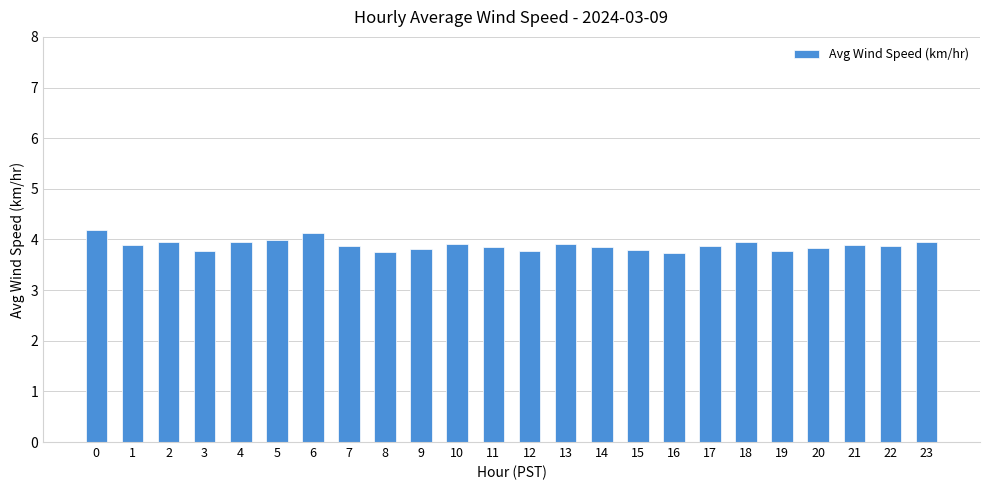

Between 21 and 8, which is larger?

21